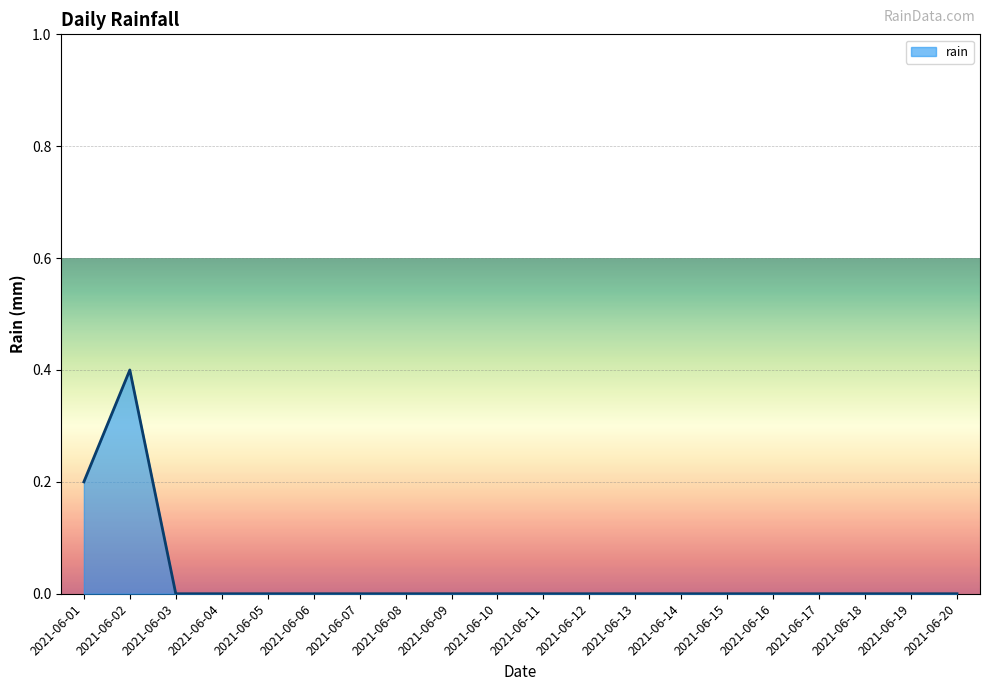

What is the change in value from 2021-06-02 to 2021-06-20?

-0.4